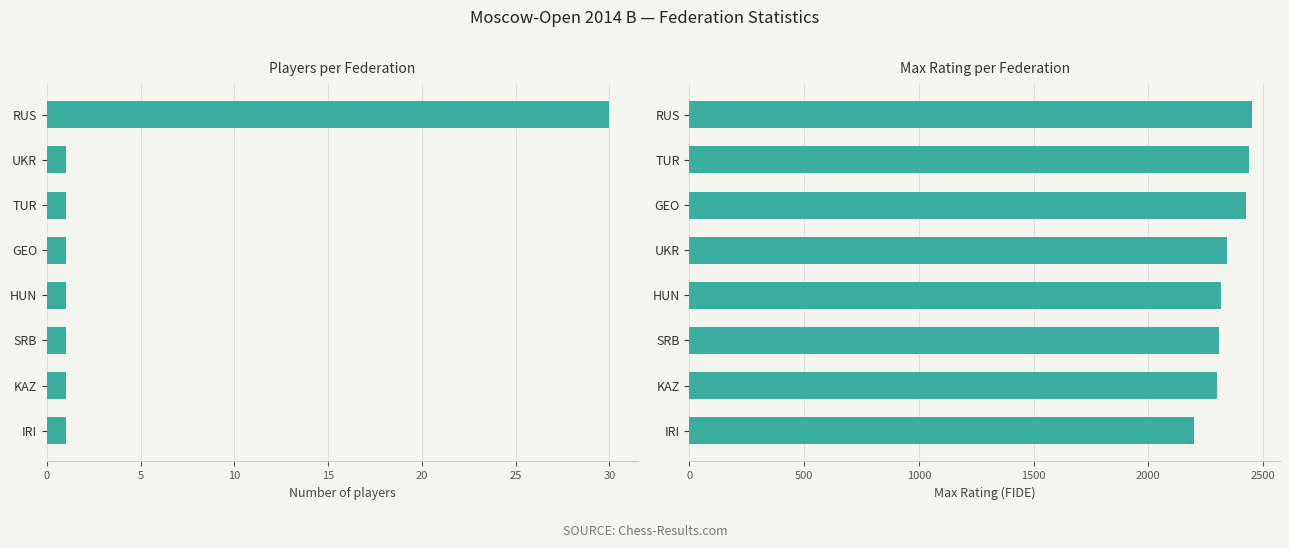

What is the difference between the maximum and minimum values in the Max rating series?

251